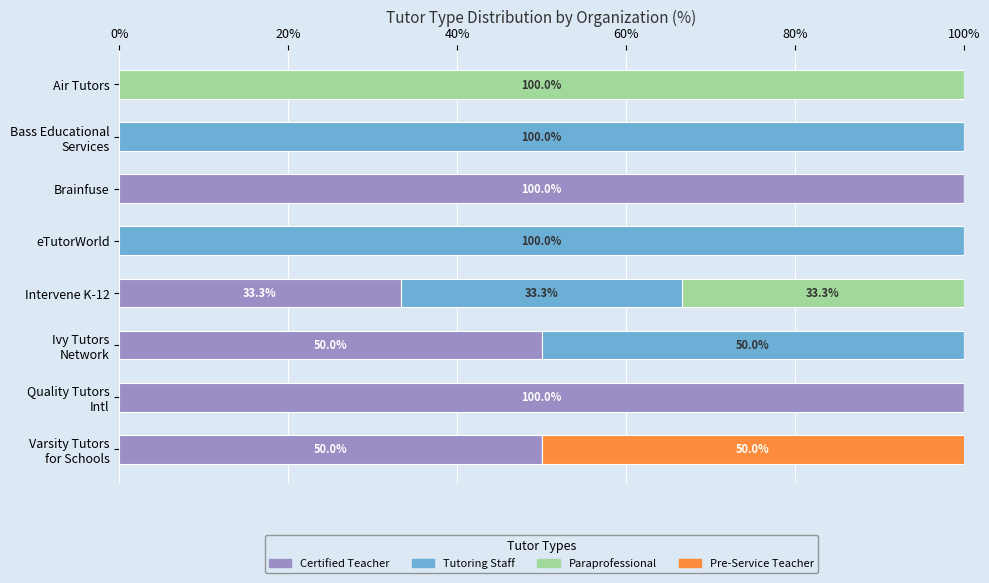

How many data points does each series have?

8